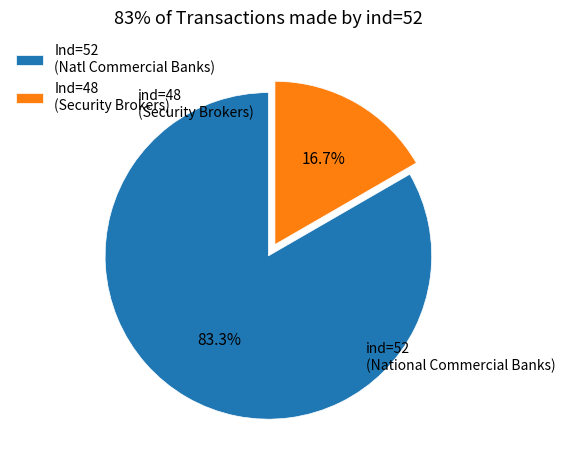

Rank the categories by value from lowest to highest.

ind=48, ind=52